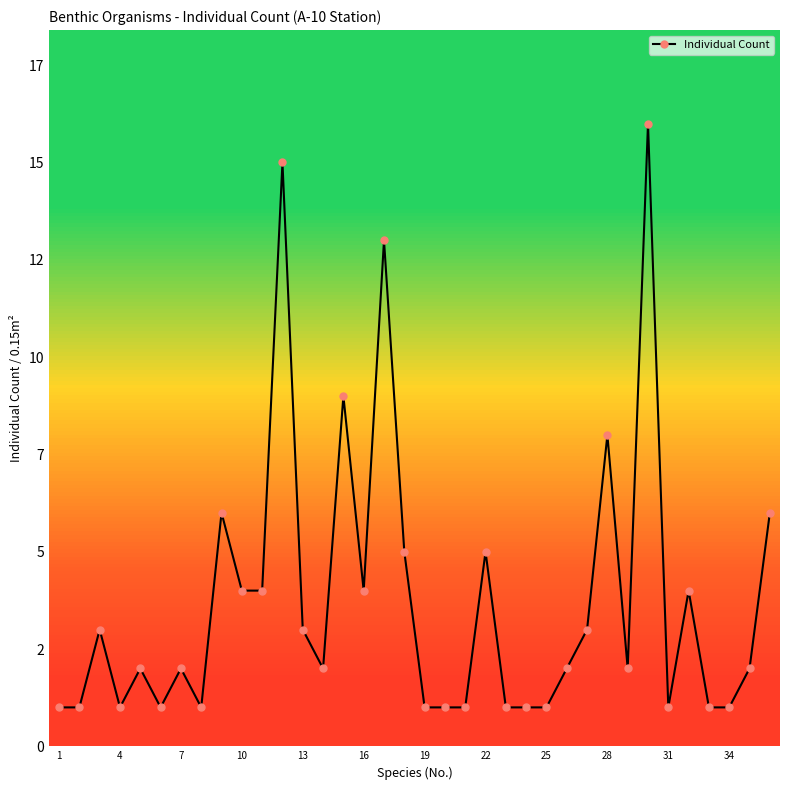

What is the value of the 16th point from the left?

4